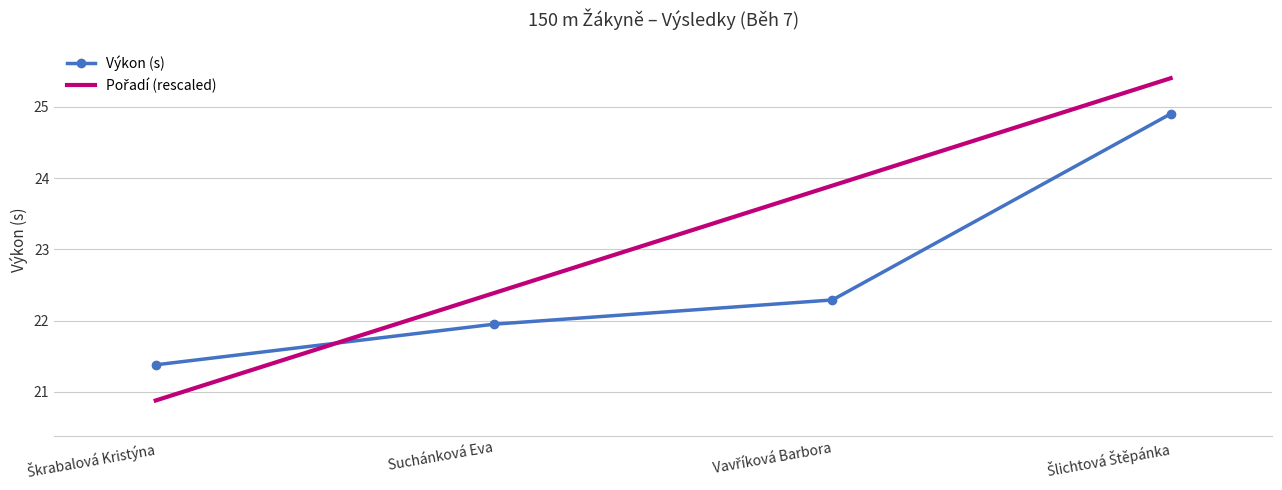

What is the minimum value for Výkon (s)?

21.4